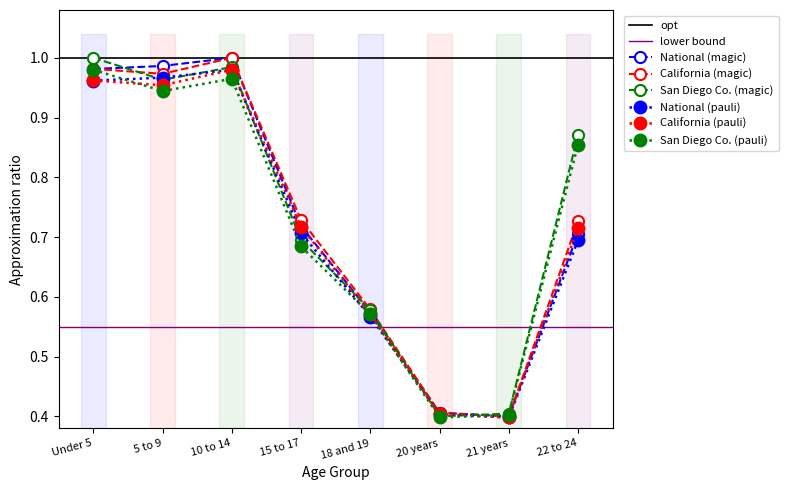

What is the maximum value for California?

1.0